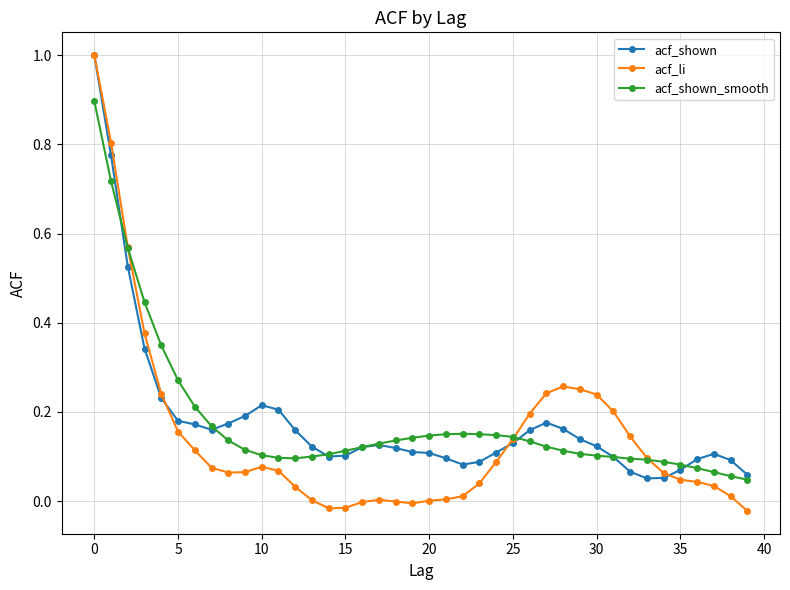

Which series has the widest spread of values?

acf_li